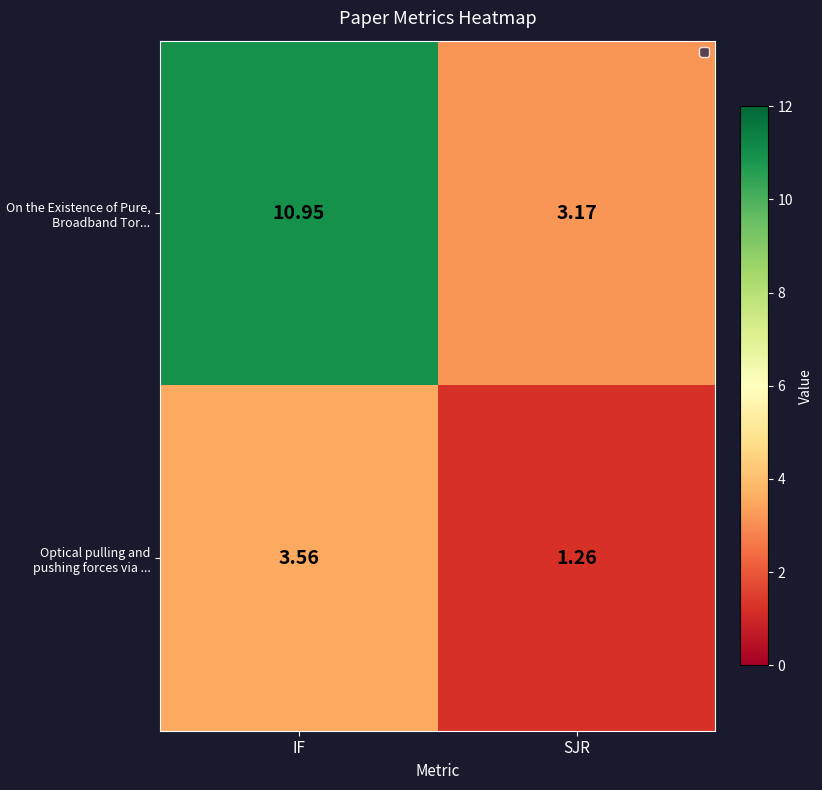

Which series has the largest range (max minus min)?

On the Existence of Pure, Broadband Tor...